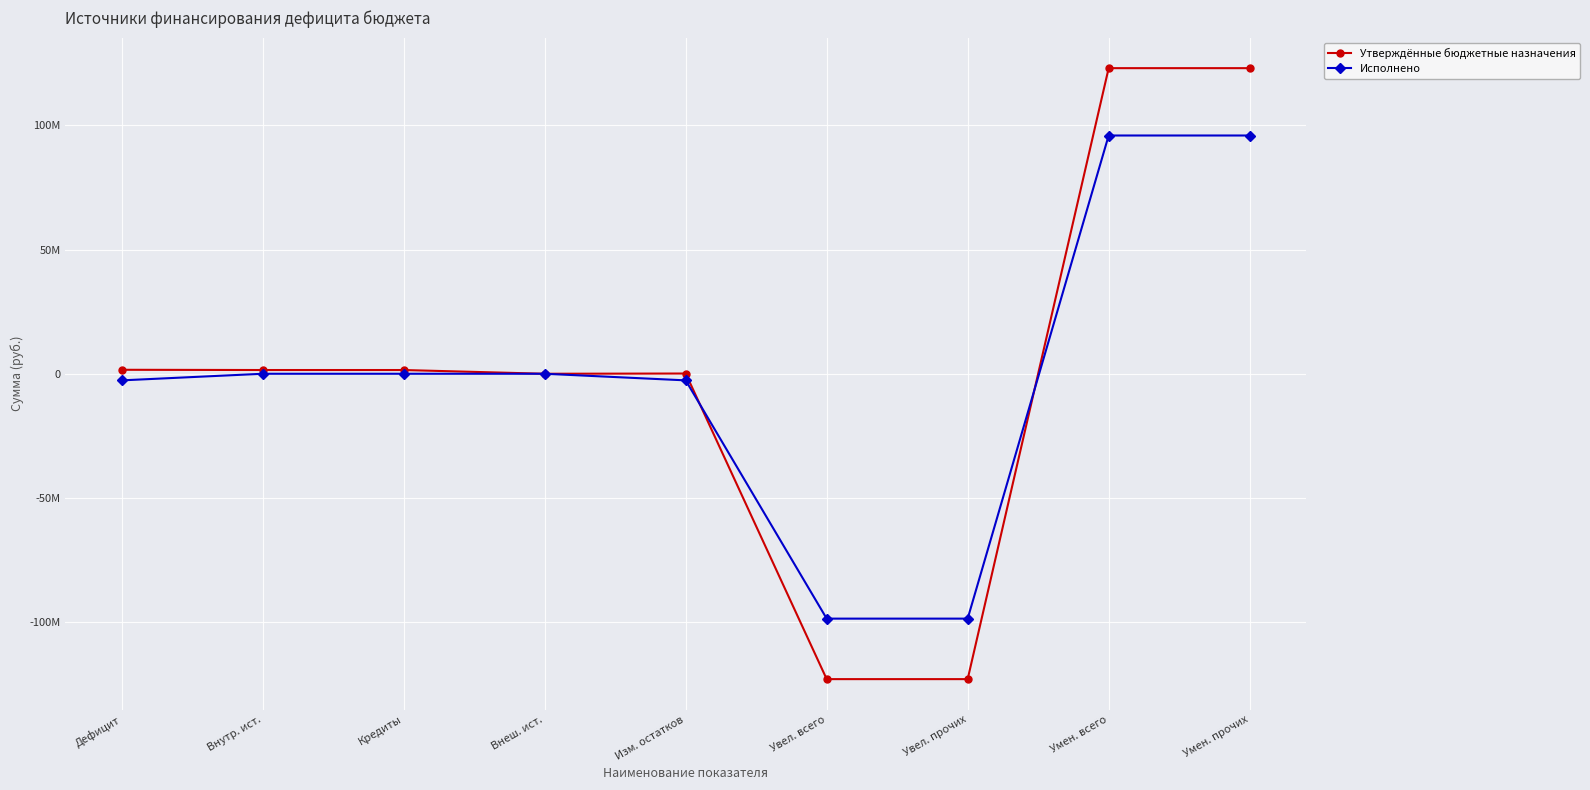

List the labels in order of Утверждённые бюджетные назначения value, smallest first.

Увел. всего, Увел. прочих, Внеш. ист., Изм. остатков, Внутр. ист., Кредиты, Дефицит, Умен. всего, Умен. прочих